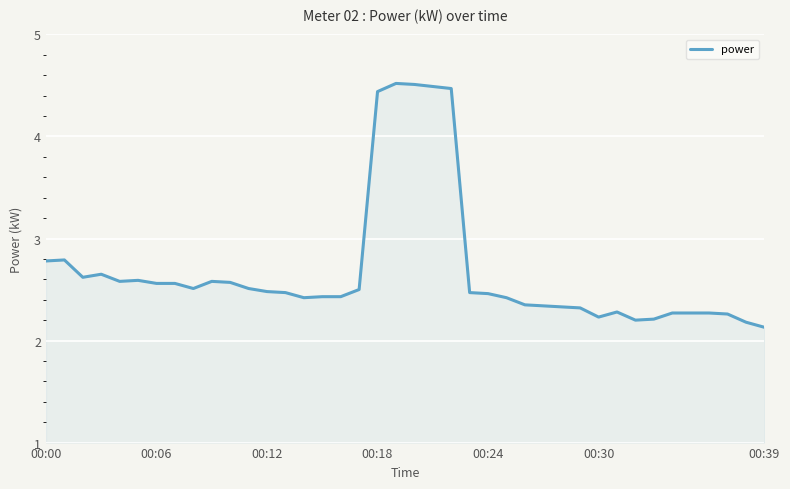

What is the smallest value displayed?

2.1